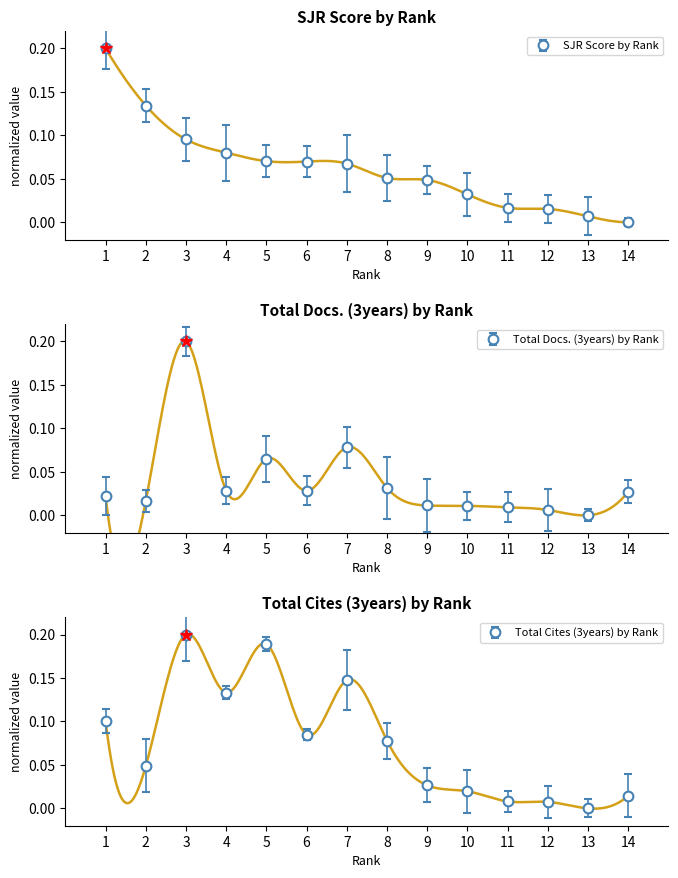

How many times do SJR and Total Cites (3years) cross each other?

3